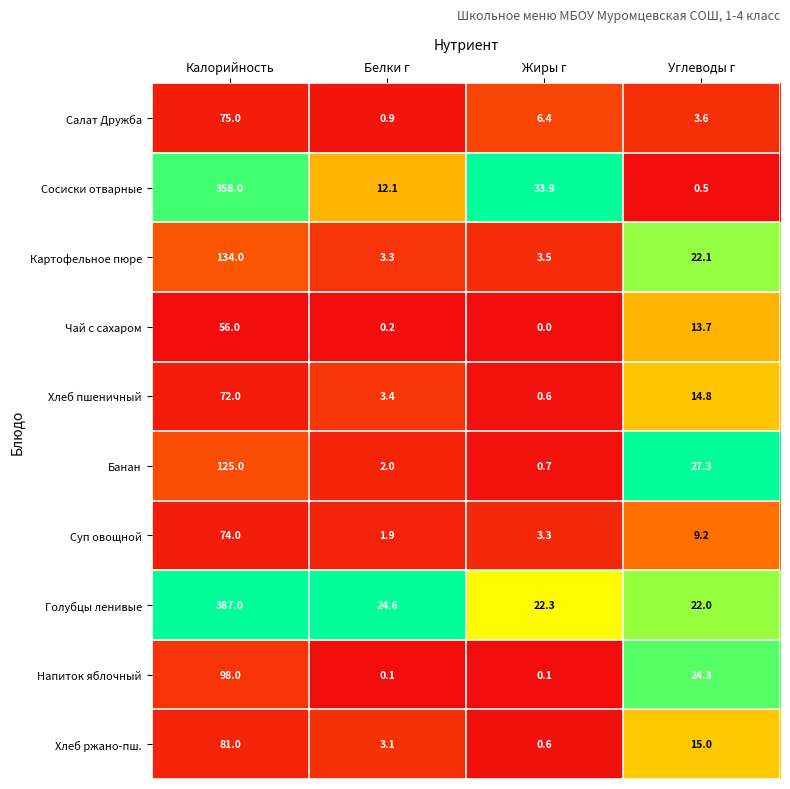

What is the approximate value of Салат Дружба at Углеводы г?

3.6